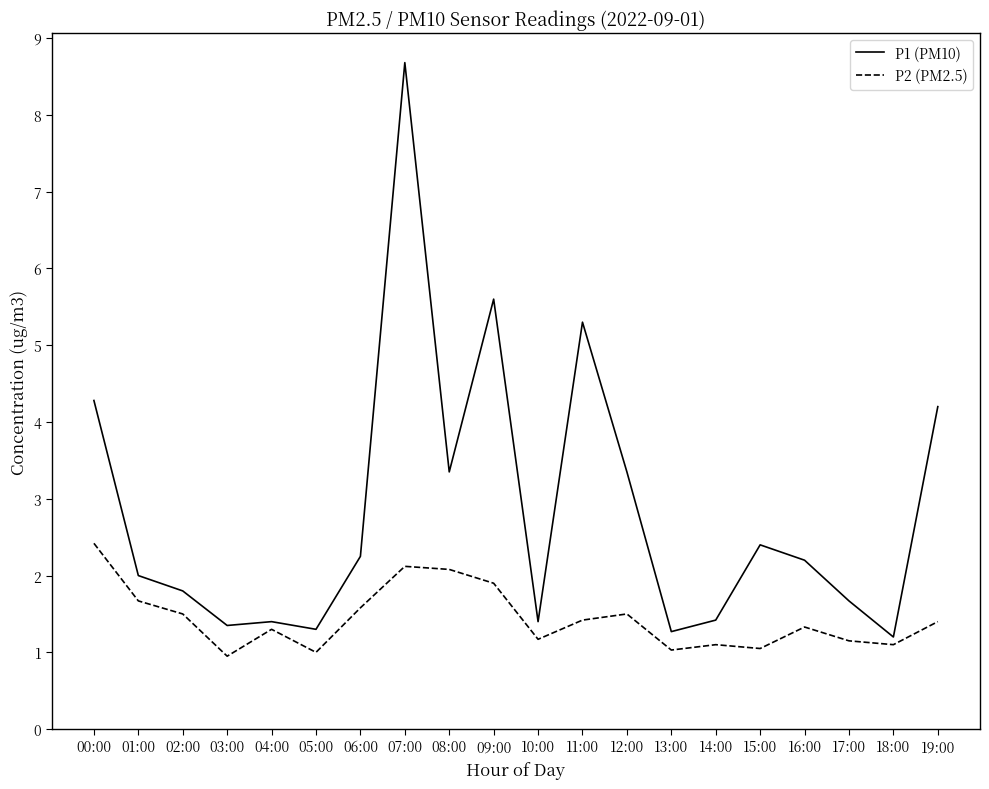

What is the average value of the P1 (PM10) series?

2.8